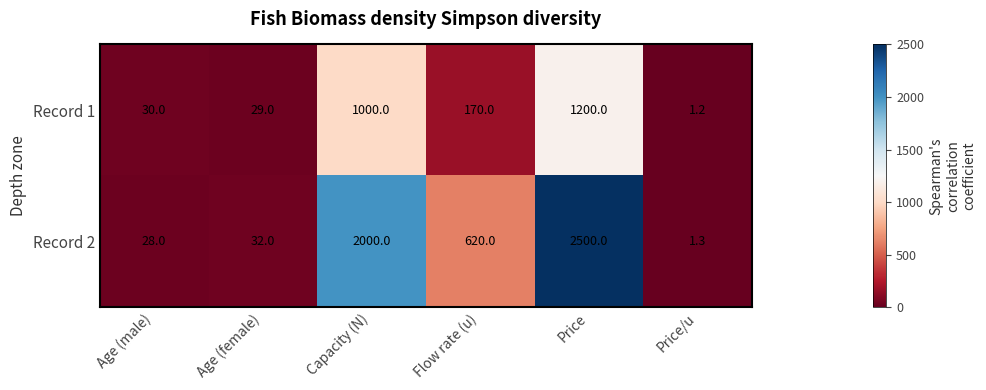

Which label corresponds to the smallest value in the chart?

Price/u